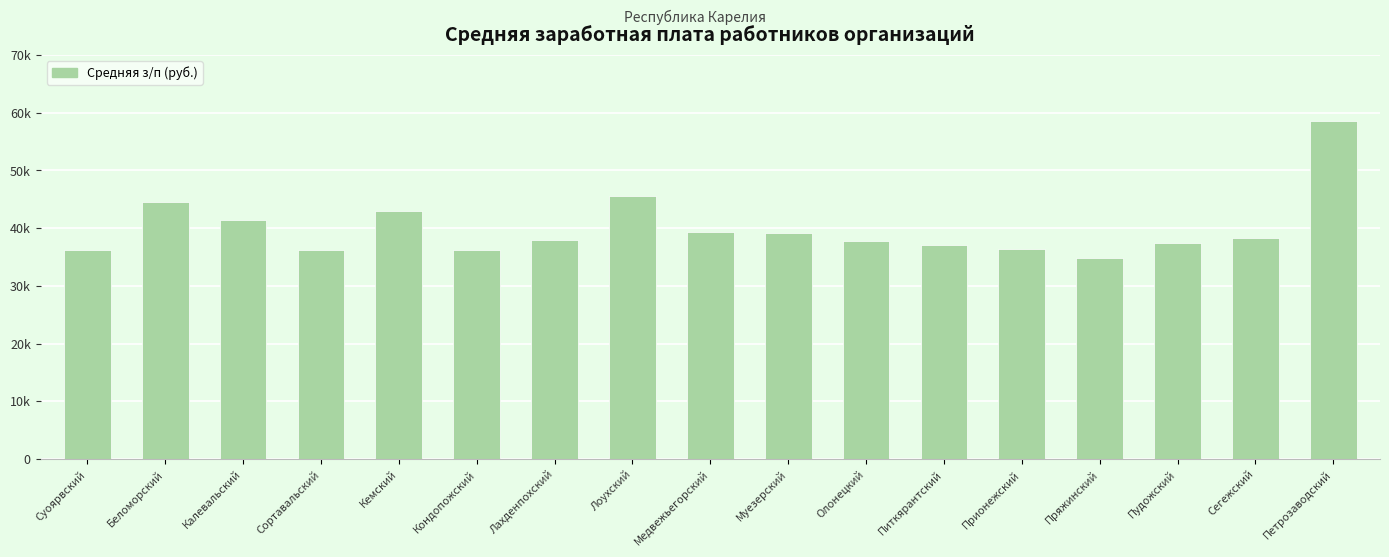

What is the label of the 2nd bar from the left?

Беломорский